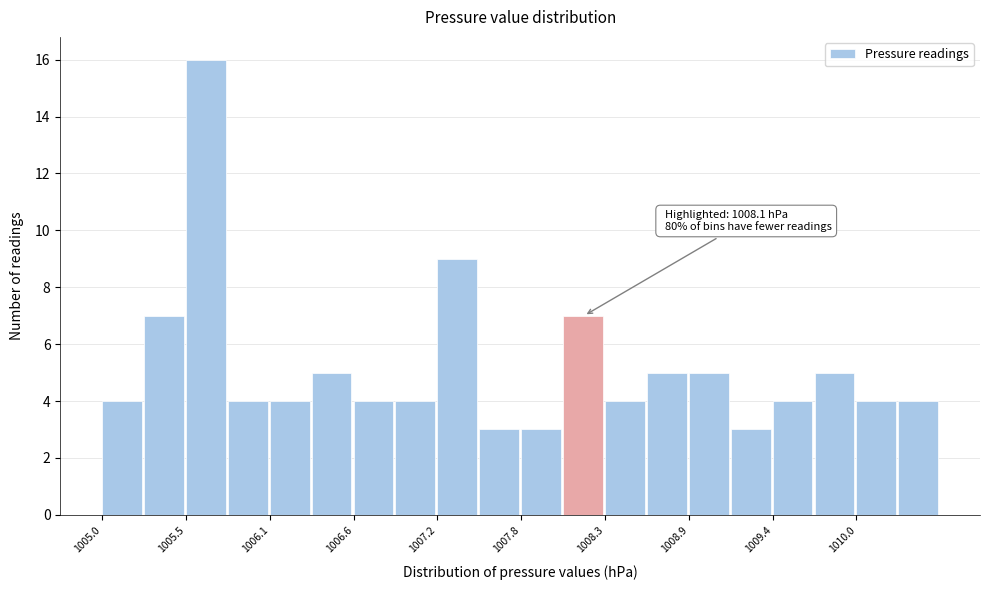

Read against the x-axis, roughly where is the centre of the tallest bar?

1005.7